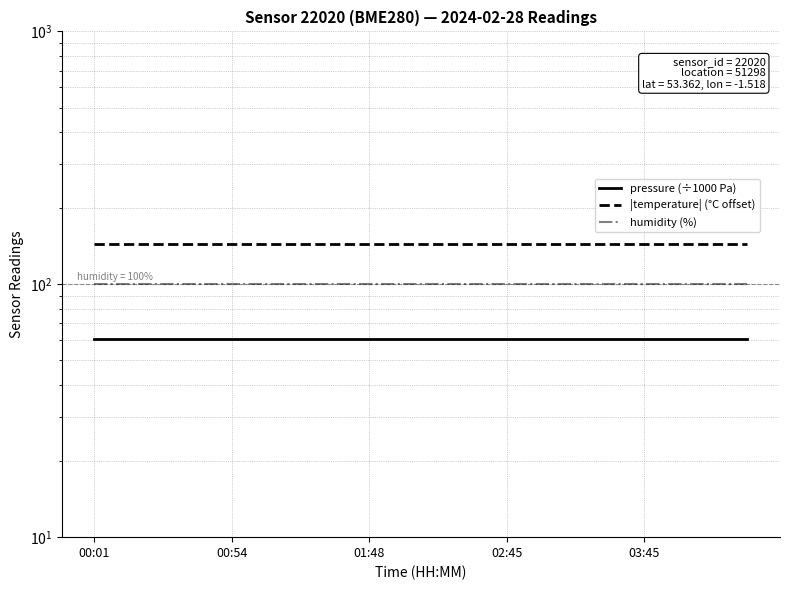

What is the sum of the humidity (%) values at 12 and 15?

200.0